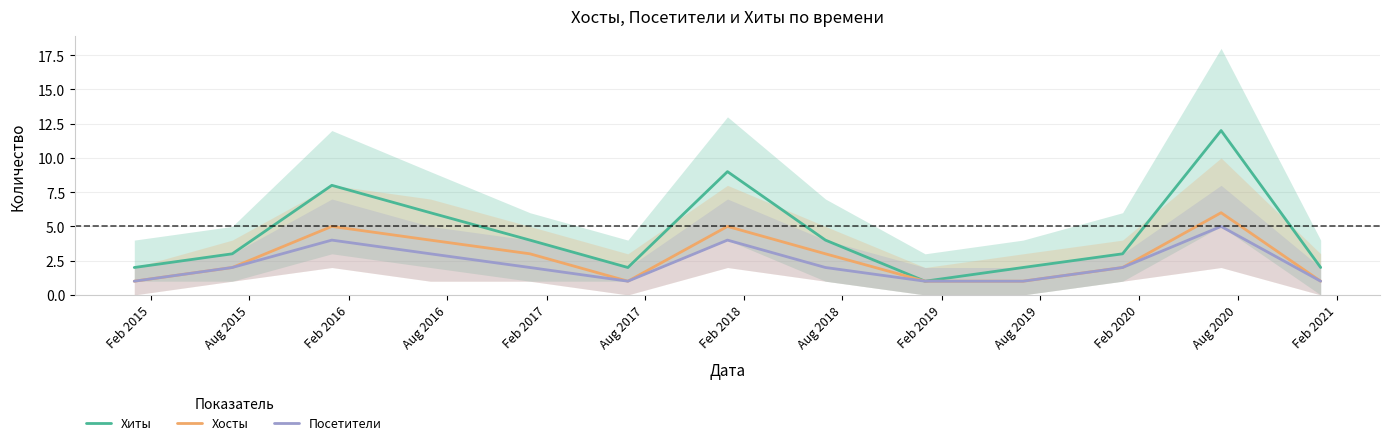

True or false: Хиты and Хосты cross at least once.

False